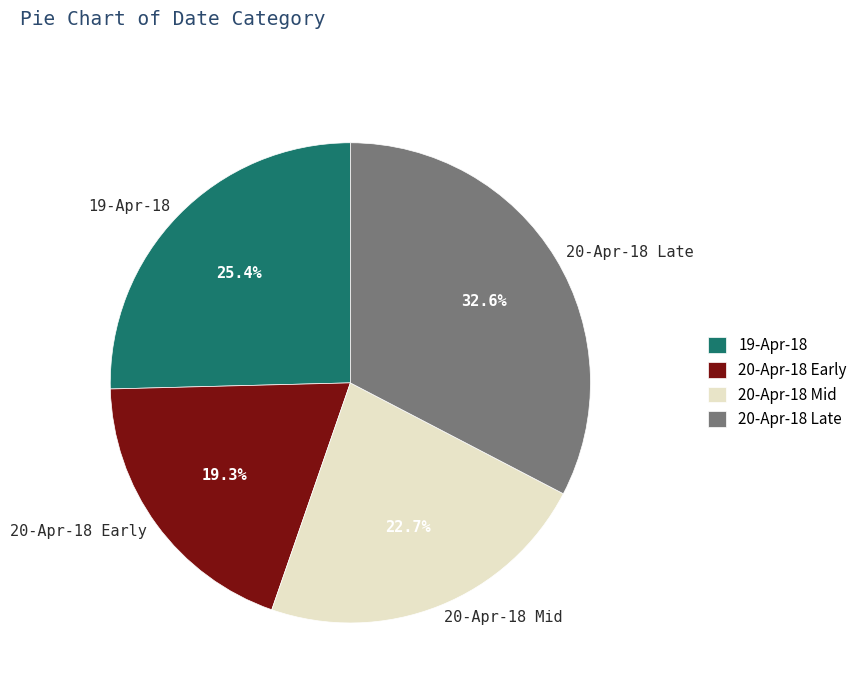

Which category has the smallest portion of the pie?

20-Apr-18 Early